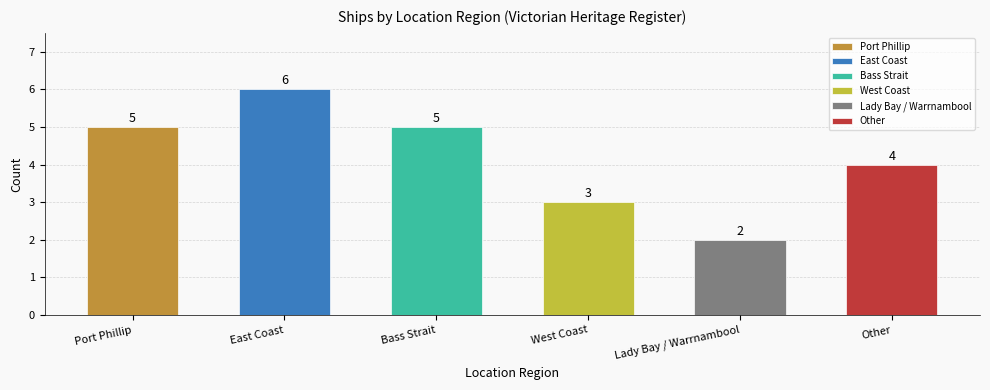

What is the value of the 3rd bar from the left?

5